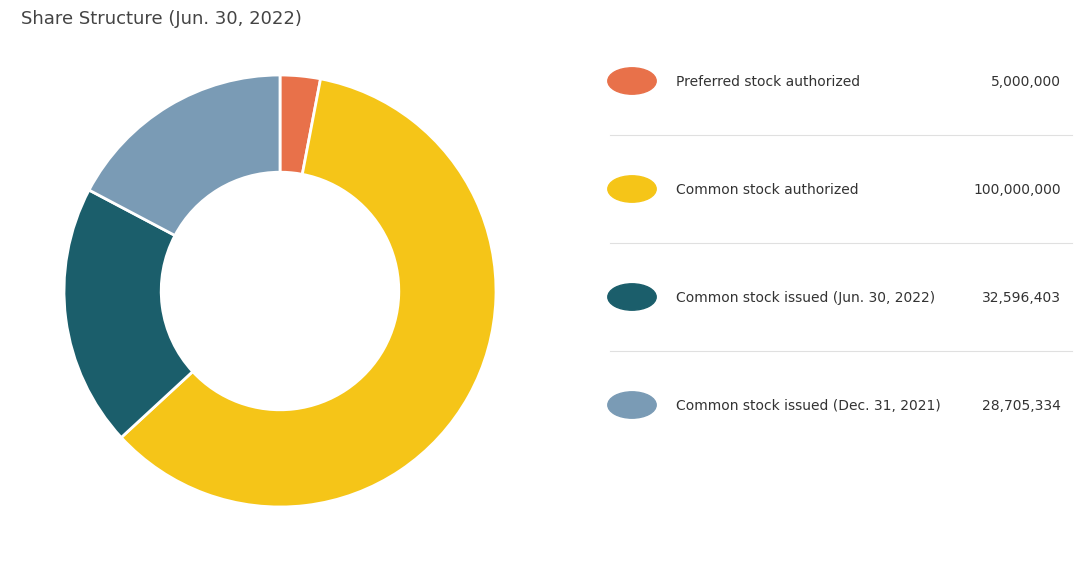

Does any single category account for the majority?

Yes